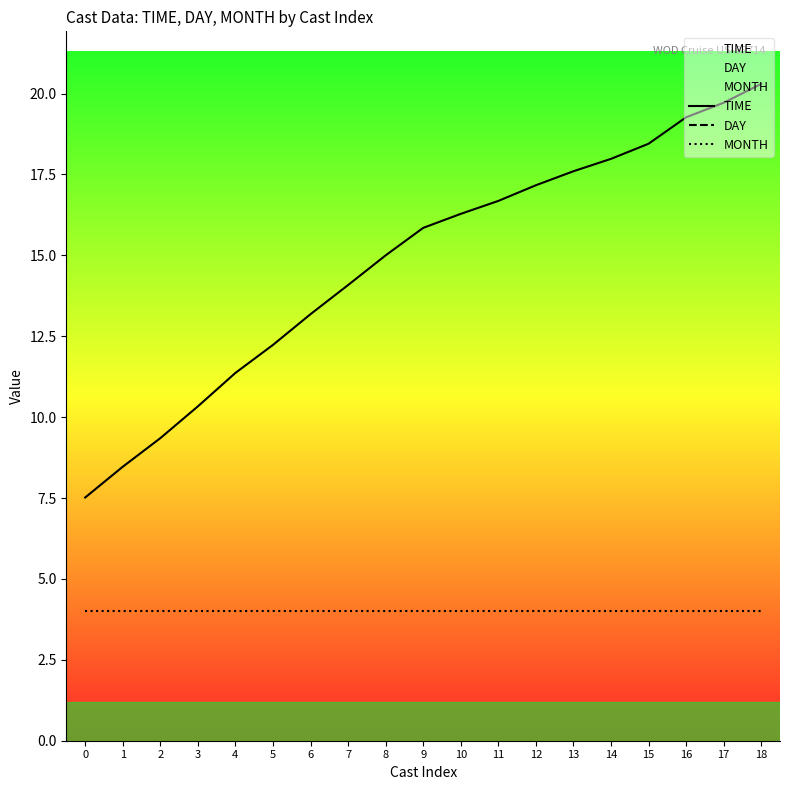

Between 7 and 9, which is larger?

9